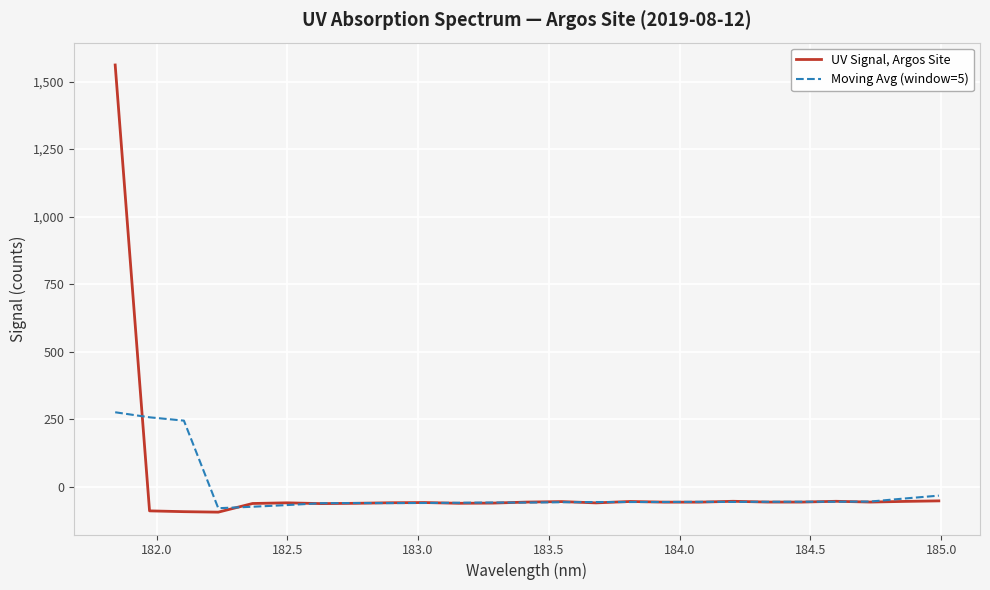

Count the number of data series in this chart.

2